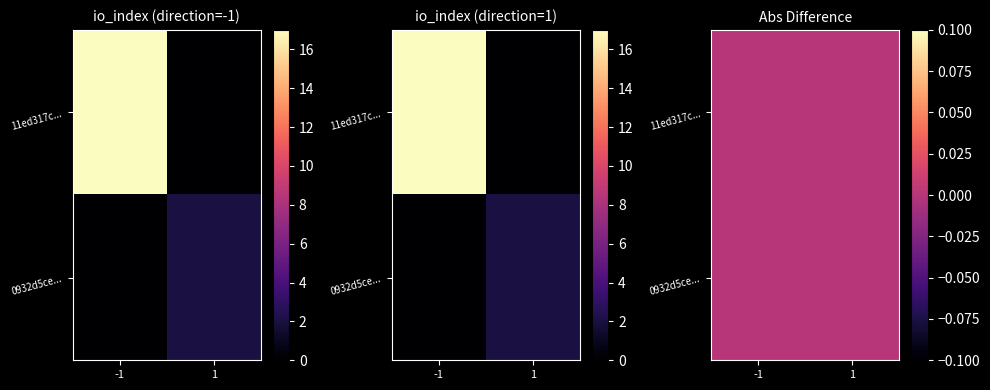

Is the value of 0932d5ceecc81c0a19cf52fa3744d6f1b664fba at io_index greater than the value of 11ed317c899291dbeb502d0d1fc29b48f60d386 at io_index?

No